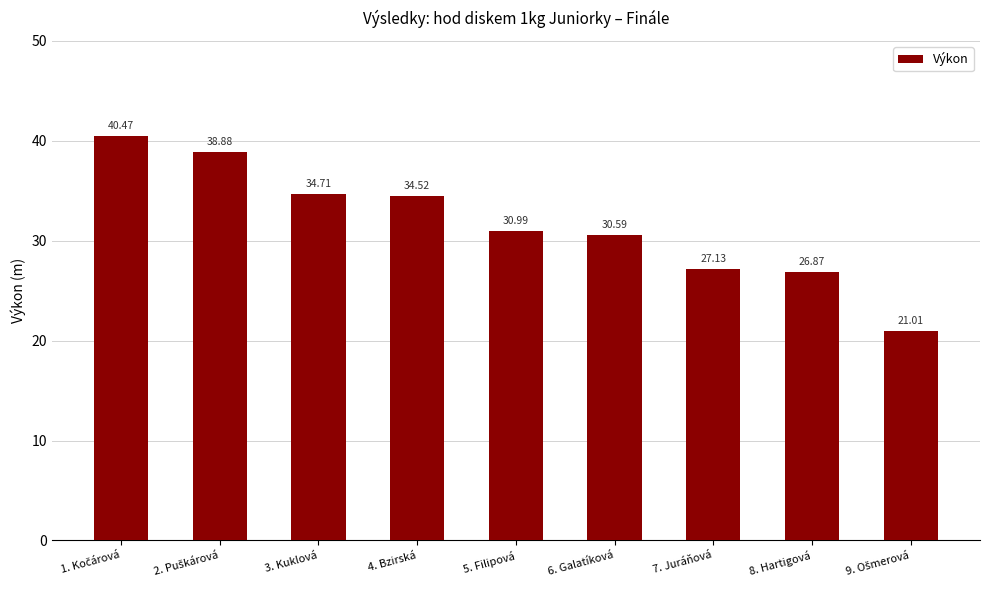

Which has a higher value, 5. Filipová or 3. Kuklová?

3. Kuklová